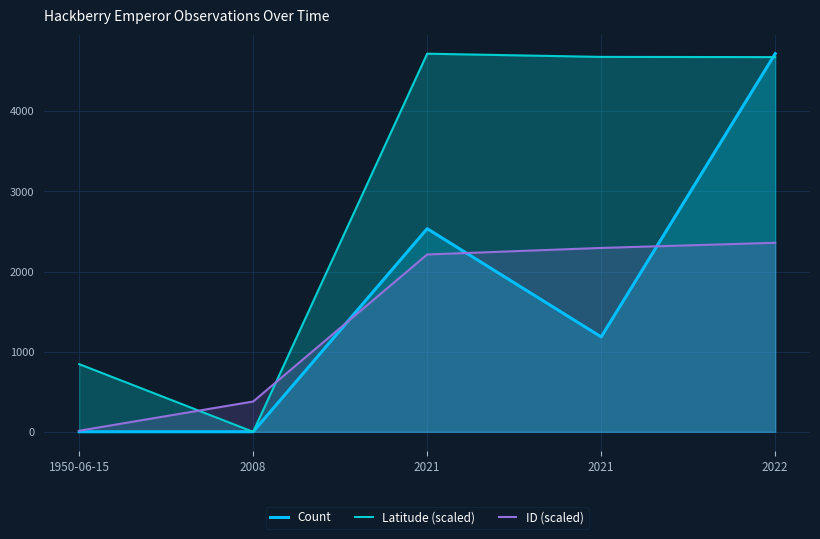

Reading left to right, transcribe all the data shown in this chart.

Count: 1950-06-15=1.0	2008=1.0	2021=2536.0	2021=1185.0	2022=4720.0
Latitude (scaled): 1950-06-15=845.3	2008=0.0	2021=4720.0	2021=4680.3	2022=4677.4
ID (scaled): 1950-06-15=13.8	2008=378.5	2021=2213.8	2021=2295.5	2022=2360.0